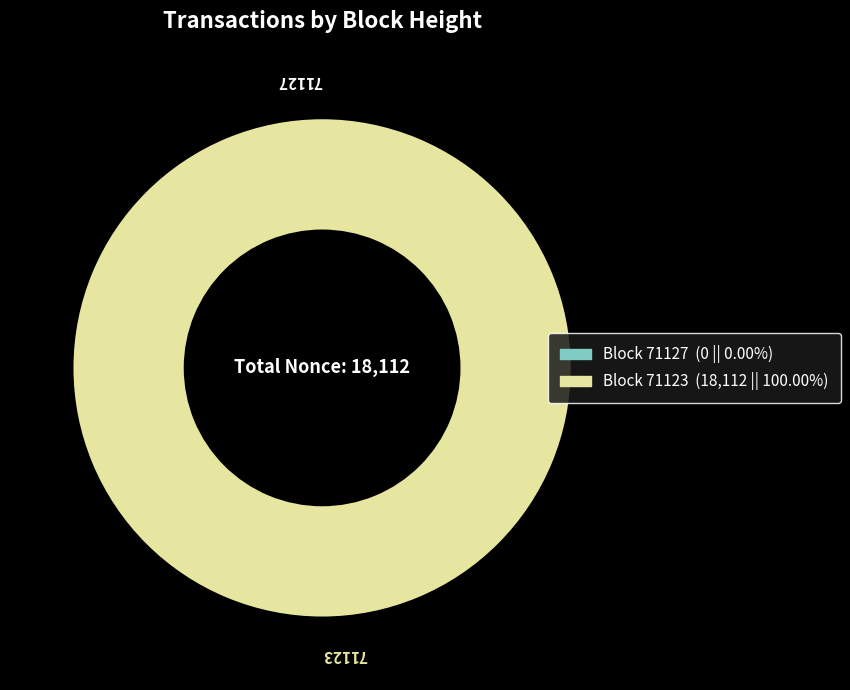

What is the change in value from 71127 to 71123?

+18112